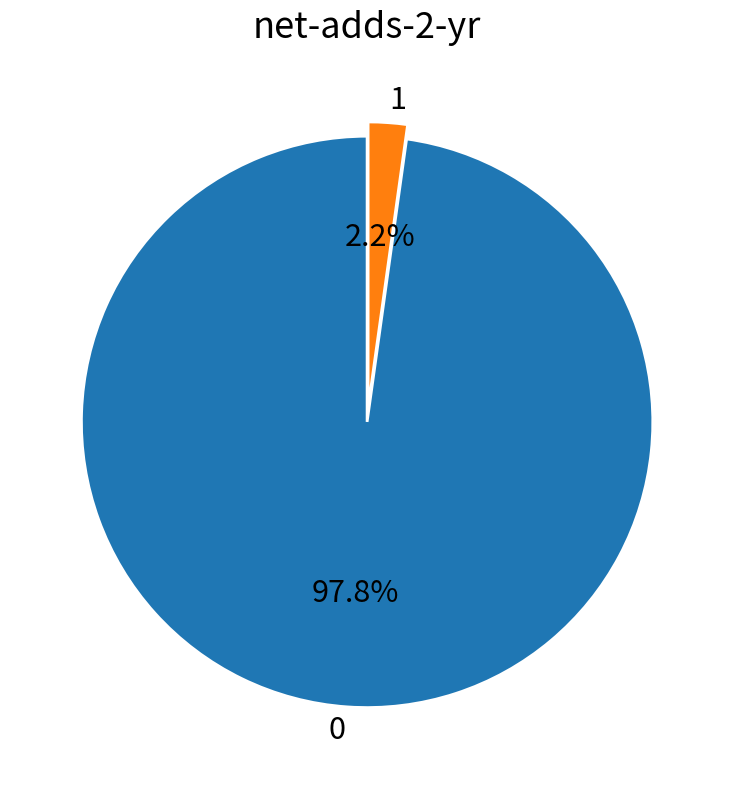

What is the total percentage of 0 and 1?

100.0%